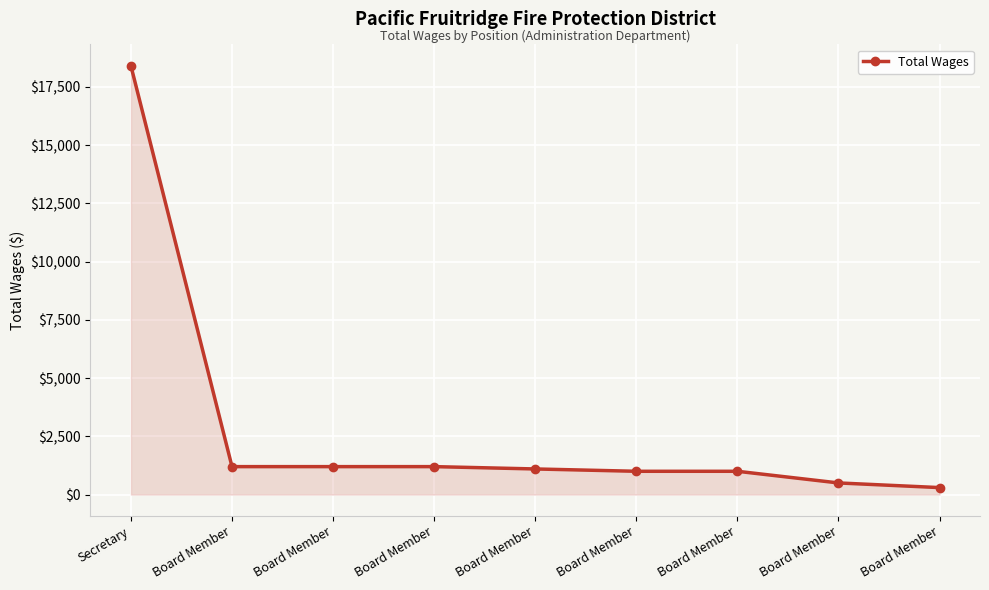

Approximately how many times larger is the value at Board Member compared to Board Member?

0.8